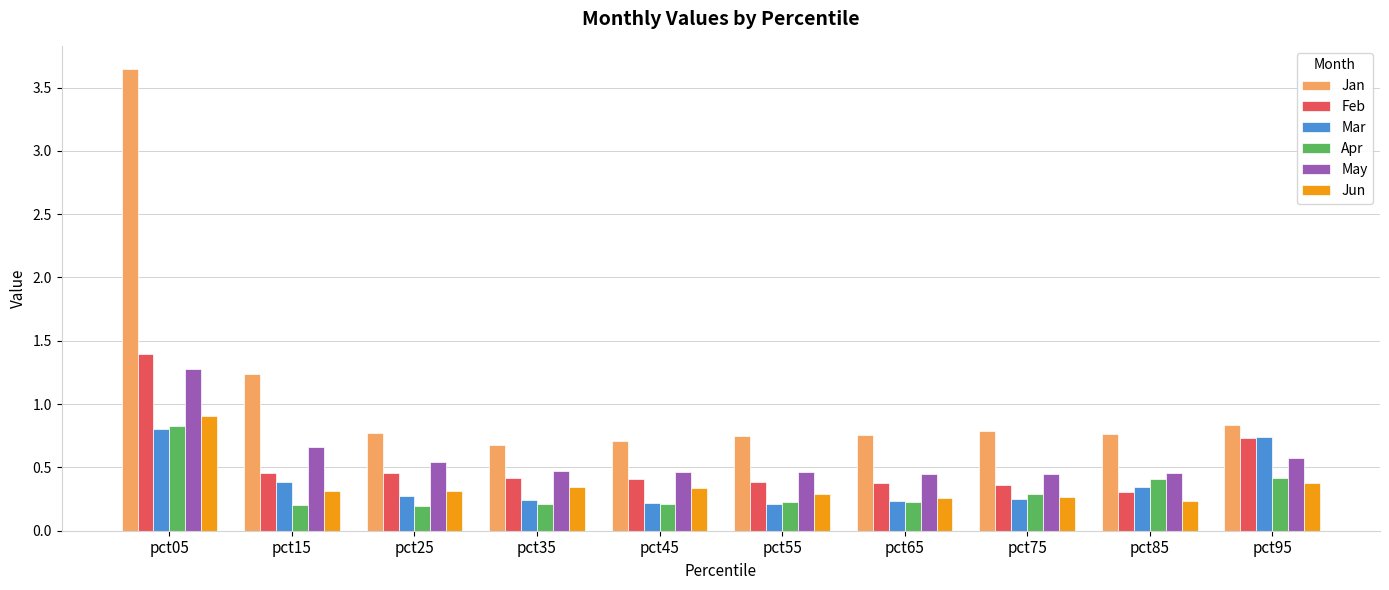

What is the difference between the Jun values at pct35 and pct55?

0.1